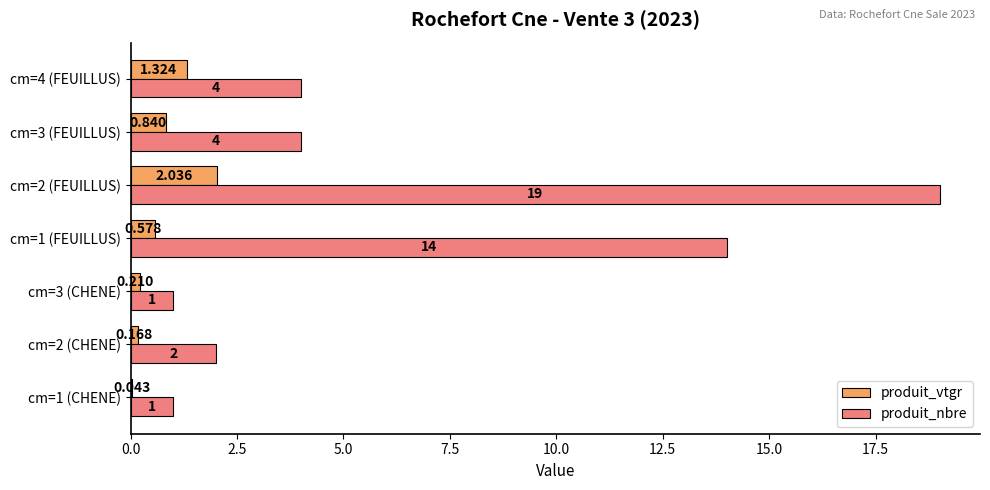

Between cm=1 (CHENE) and cm=2 (CHENE), which series saw the biggest shift?

produit_nbre